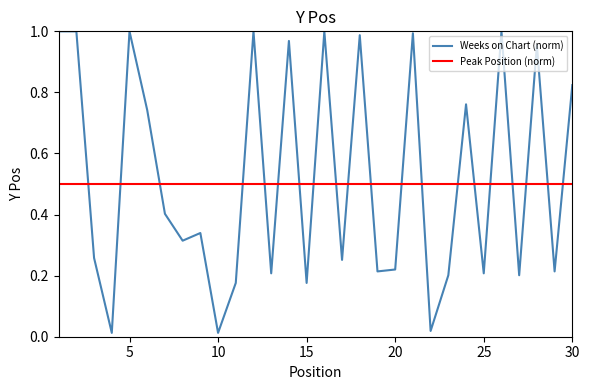

How many categories are shown in the chart?

30